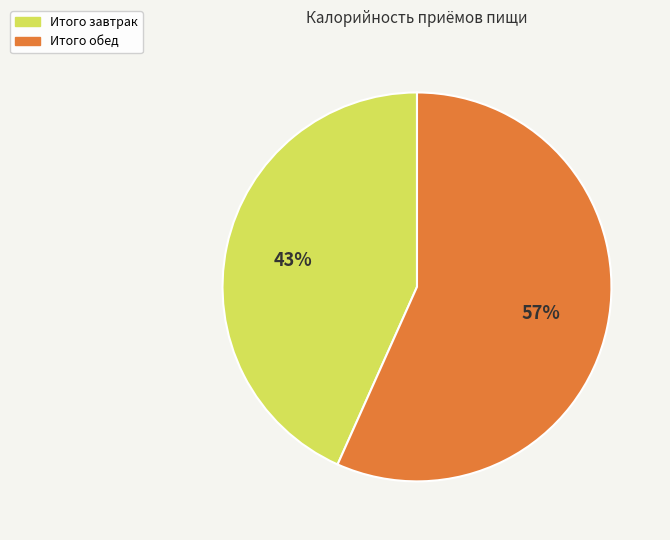

Is the sum of Итого обед and Итого завтрак greater than half?

Yes